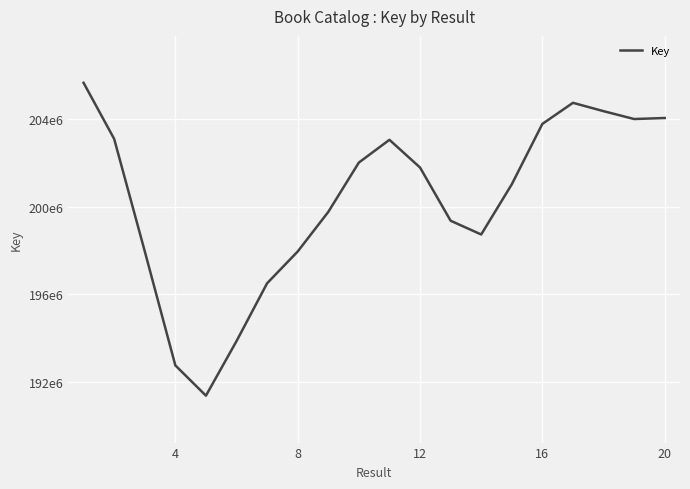

What is the difference between the maximum and minimum values?

14286955.4